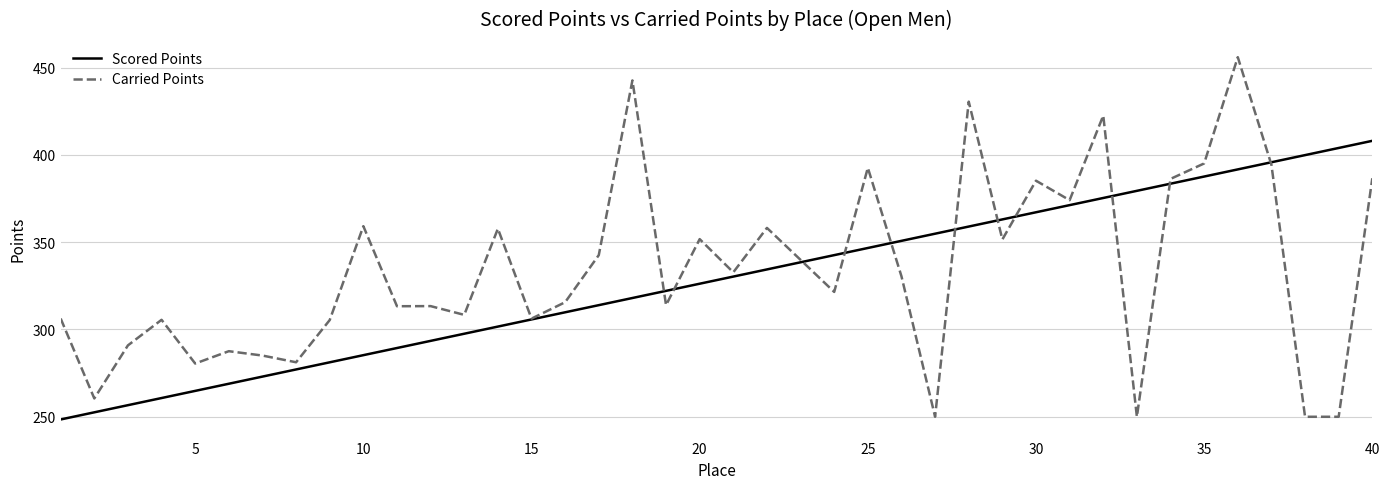

How many lines are shown in the chart?

2